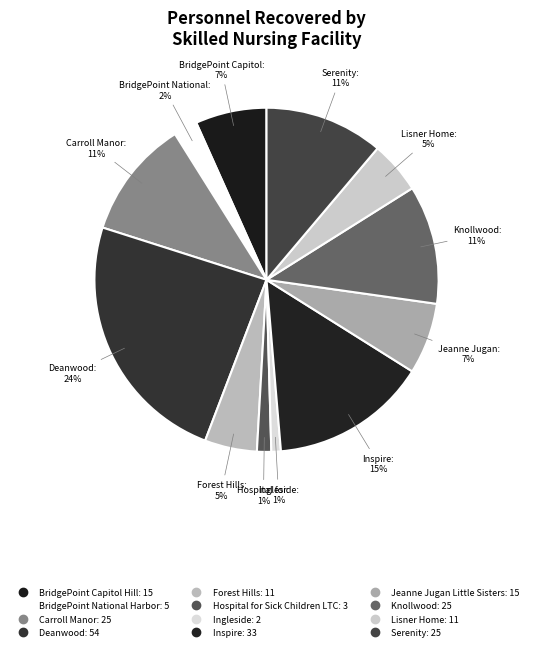

Count the number of slices in the pie.

12